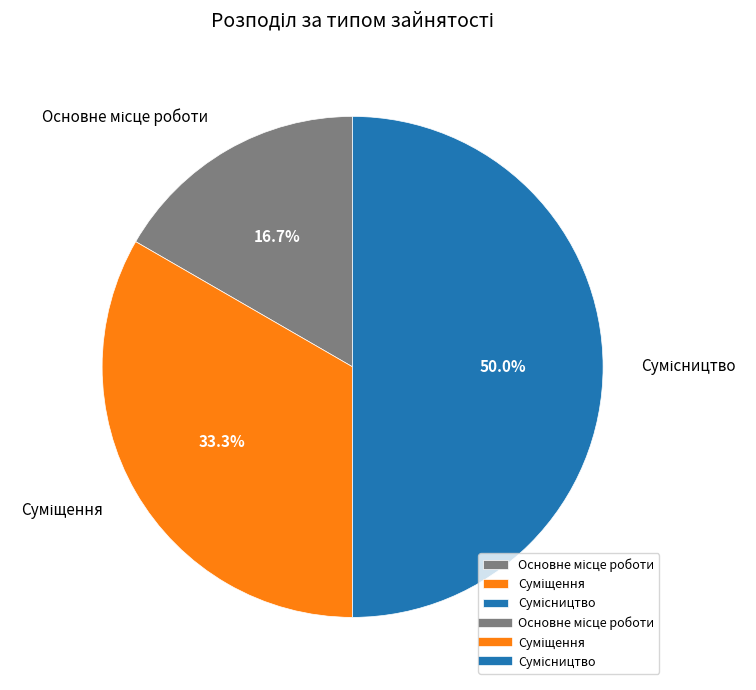

What is the largest slice in the pie chart?

Сумісництво